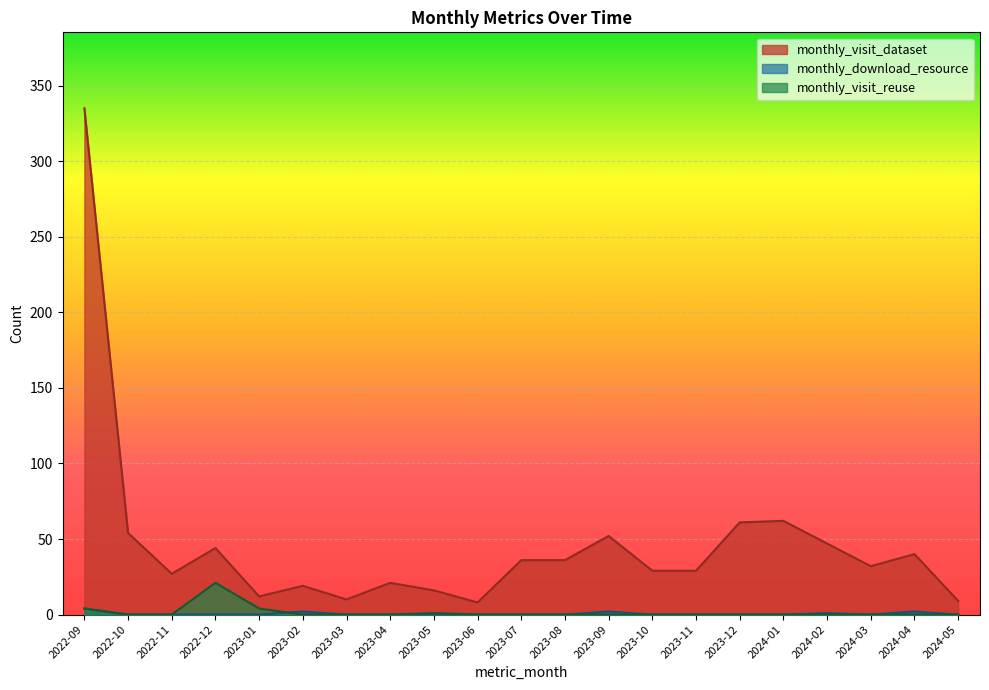

True or false: monthly_visit_dataset has a value of 13 at 2022-11.

False